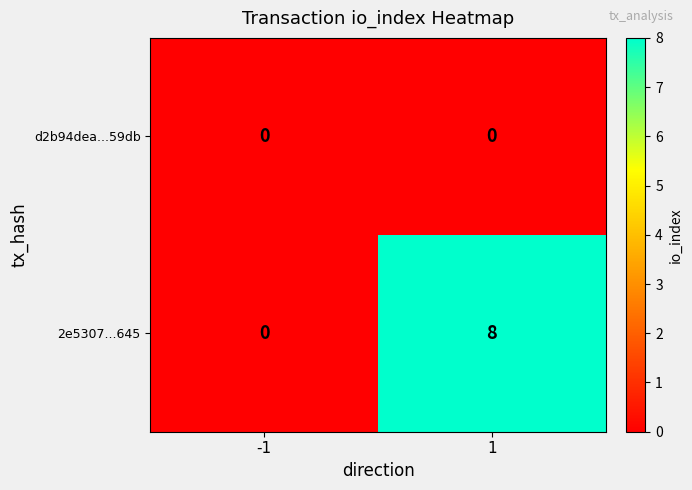

Rank the series by their average value, from highest to lowest.

2e5307...645, d2b94dea...59db